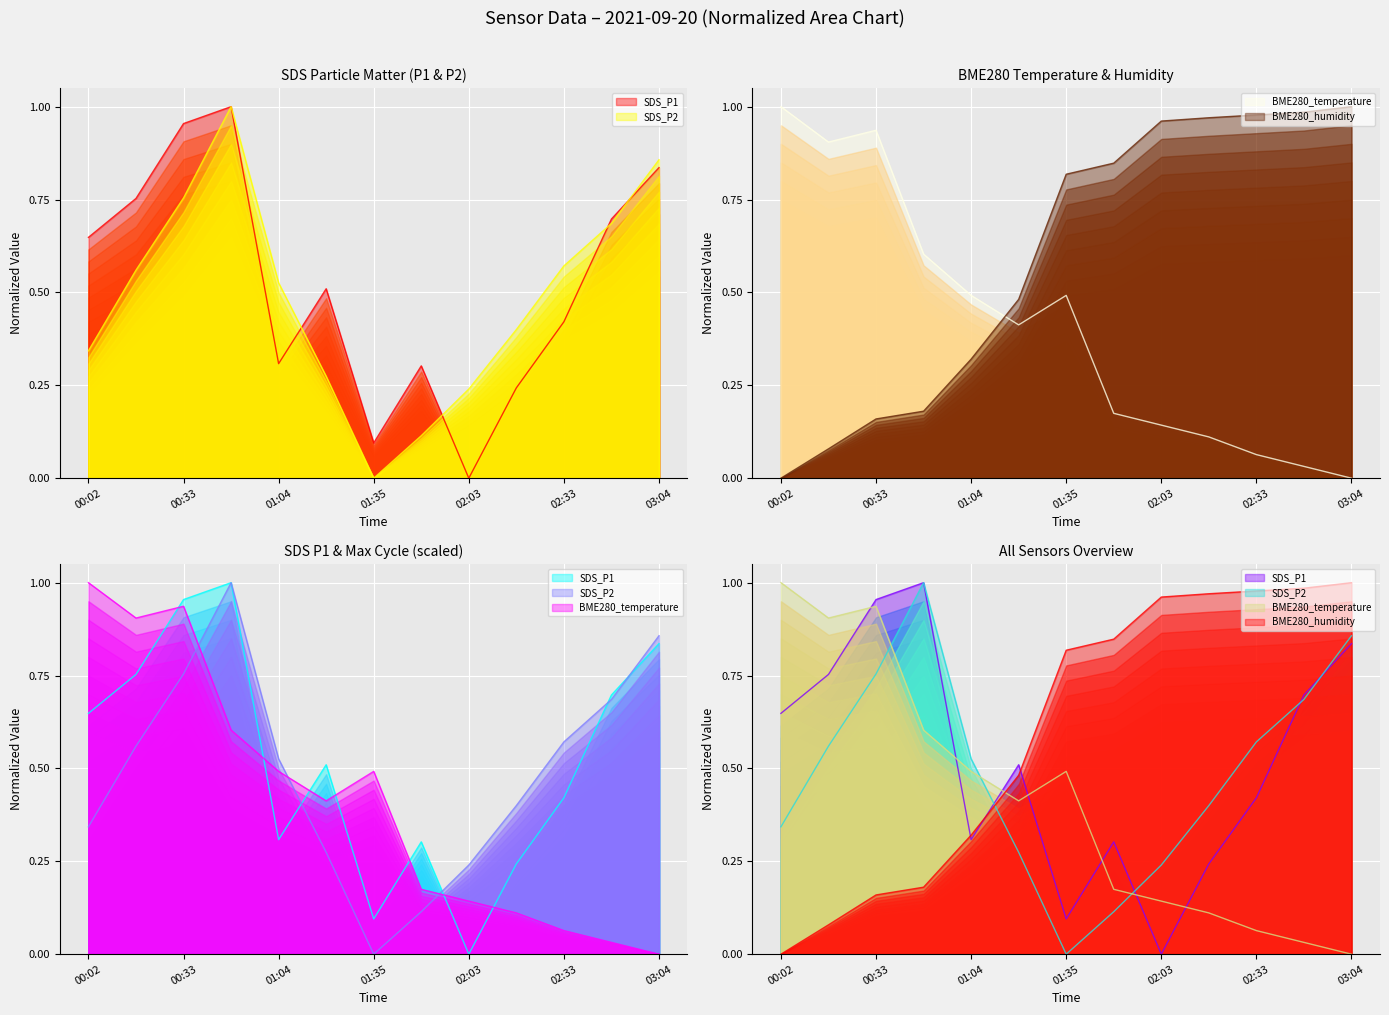

Reading left to right, list all the values displayed in this chart.

SDS_P1: 00:02=0.6	00:18=0.8	00:33=1.0	00:49=1.0	01:04=0.3	01:20=0.5	01:35=0.1	01:51=0.3	02:03=0.0	02:18=0.2	02:33=0.4	02:49=0.7	03:04=0.8
SDS_P2: 00:02=0.3	00:18=0.6	00:33=0.8	00:49=1.0	01:04=0.5	01:20=0.3	01:35=0.0	01:51=0.1	02:03=0.2	02:18=0.4	02:33=0.6	02:49=0.7	03:04=0.9
BME280_temperature: 00:02=1.0	00:18=0.9	00:33=0.9	00:49=0.6	01:04=0.5	01:20=0.4	01:35=0.5	01:51=0.2	02:03=0.1	02:18=0.1	02:33=0.1	02:49=0.0	03:04=0.0
BME280_humidity: 00:02=0.0	00:18=0.1	00:33=0.2	00:49=0.2	01:04=0.3	01:20=0.5	01:35=0.8	01:51=0.8	02:03=1.0	02:18=1.0	02:33=1.0	02:49=1.0	03:04=1.0